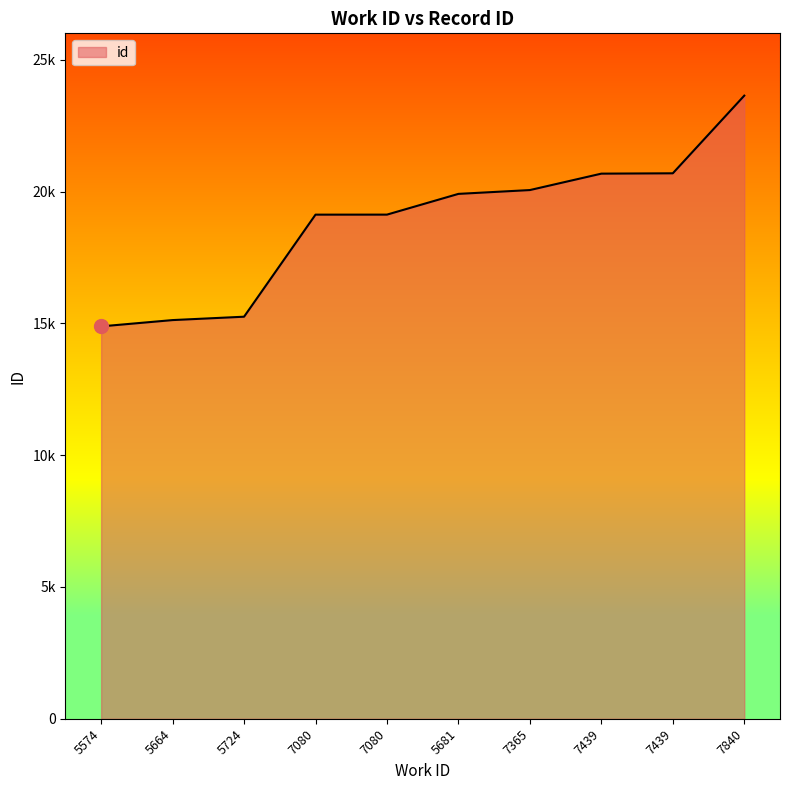

Does the chart have visible grid lines?

No